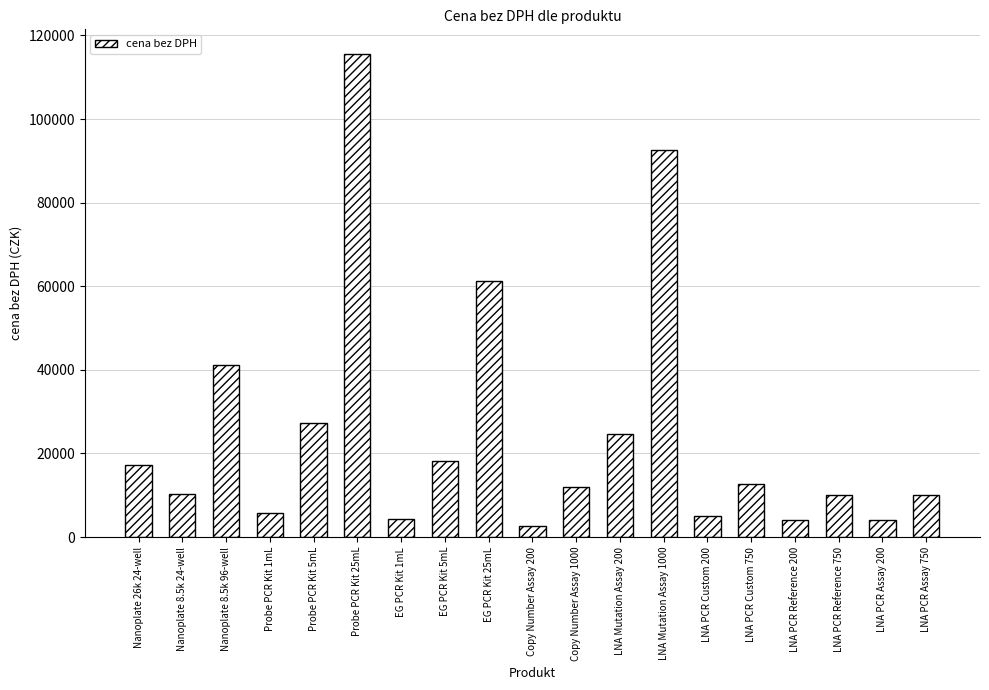

Which has a higher value, LNA PCR Custom 750 or EG PCR Kit 25mL?

EG PCR Kit 25mL